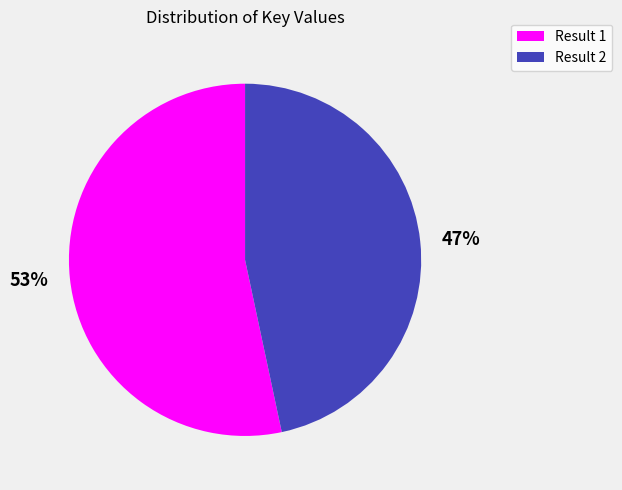

Between 47% and 53%, which is larger?

53%